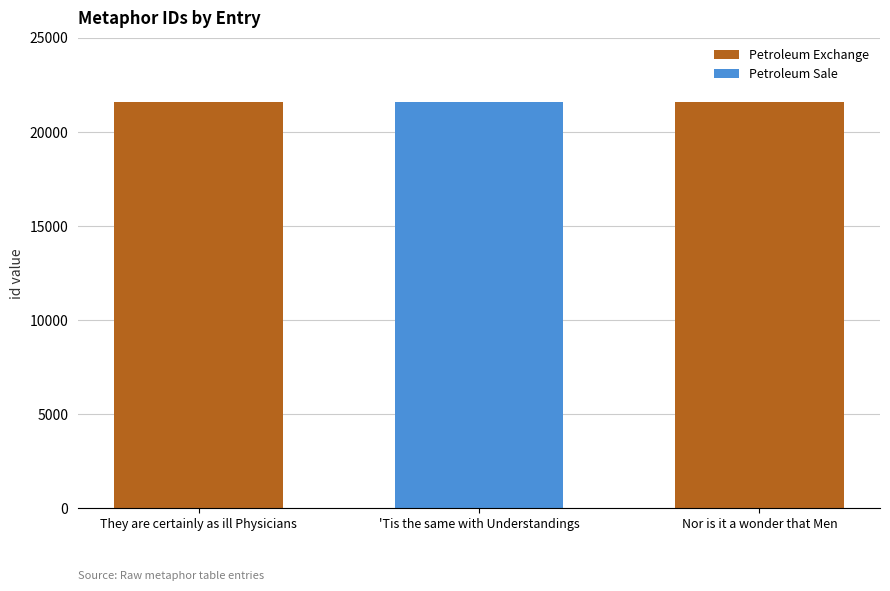

What is the highest value of the Petroleum Exchange series?

21587